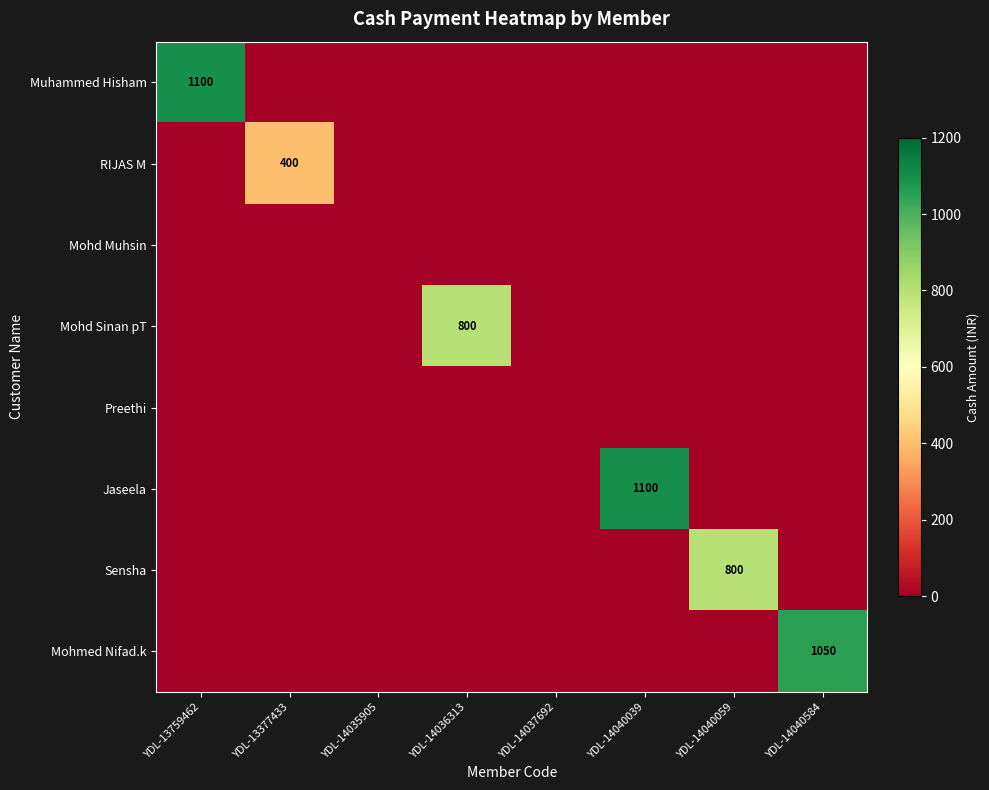

Which label corresponds to the largest value in the chart?

YDL-13759462